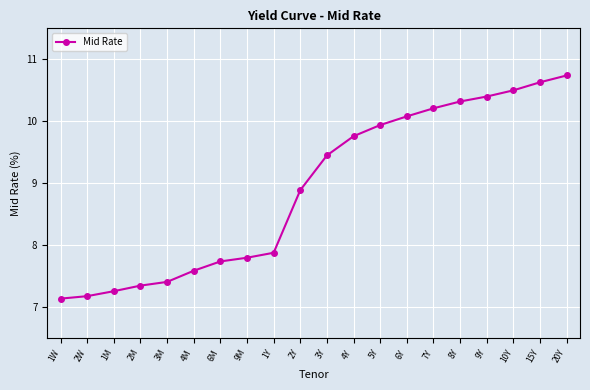

List the labels in order of value, smallest first.

1W, 2W, 1M, 2M, 3M, 4M, 6M, 9M, 1Y, 2Y, 3Y, 4Y, 5Y, 6Y, 7Y, 8Y, 9Y, 10Y, 15Y, 20Y